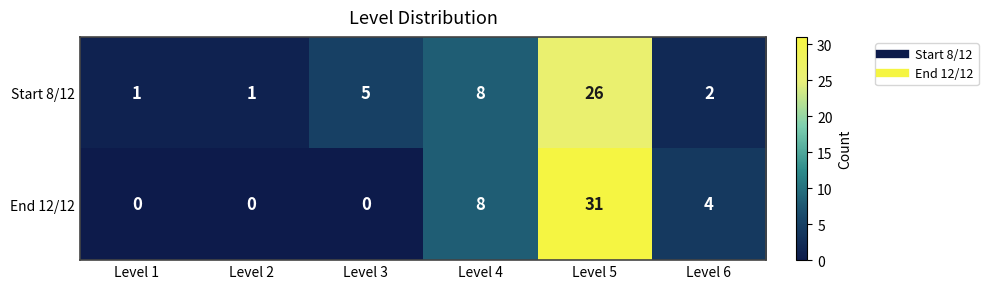

Reading left to right, extract all data points from this chart.

Start 8/12: Level 1=1	Level 2=1	Level 3=5	Level 4=8	Level 5=26	Level 6=2
End 12/12: Level 1=0	Level 2=0	Level 3=0	Level 4=8	Level 5=31	Level 6=4